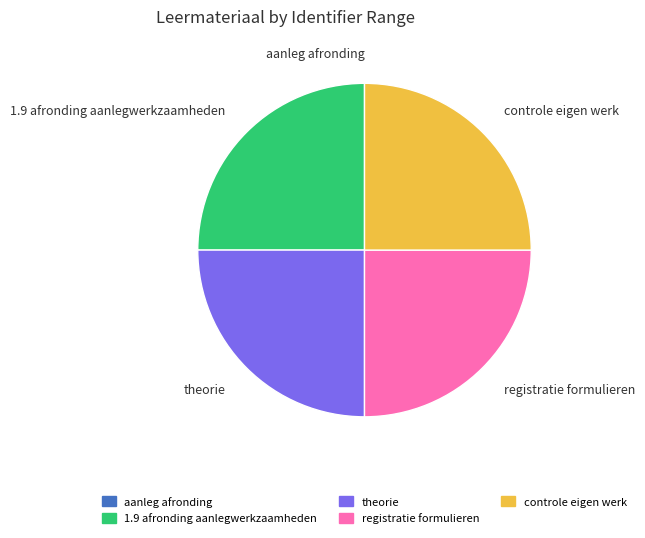

Approximately how many times larger is the value at controle eigen werk compared to registratie formulieren?

1.0